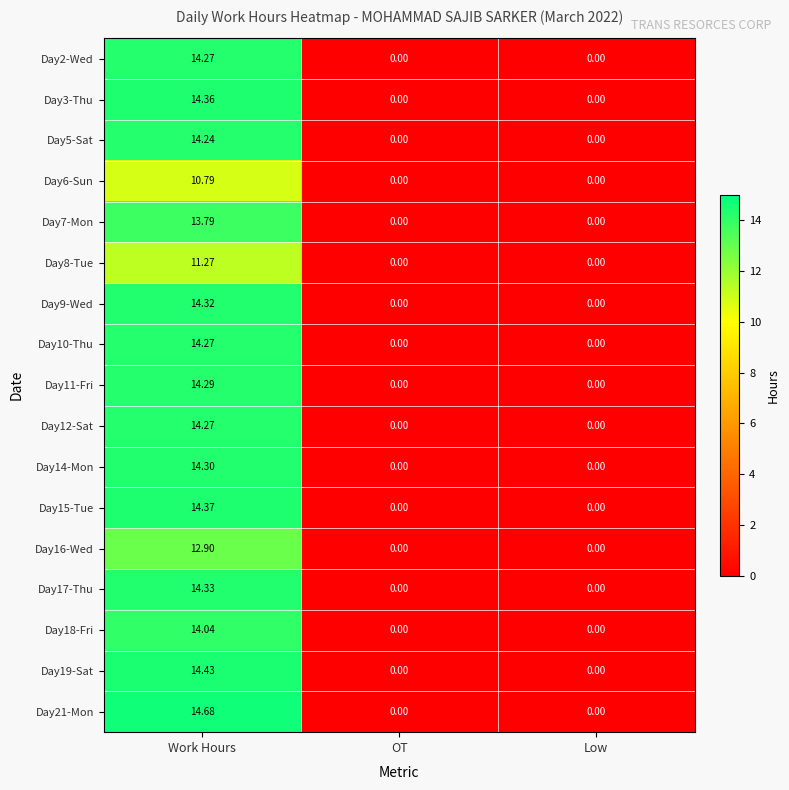

Is the value of Day16-Wed at Work Hours greater than the value of Day14-Mon at Work Hours?

No